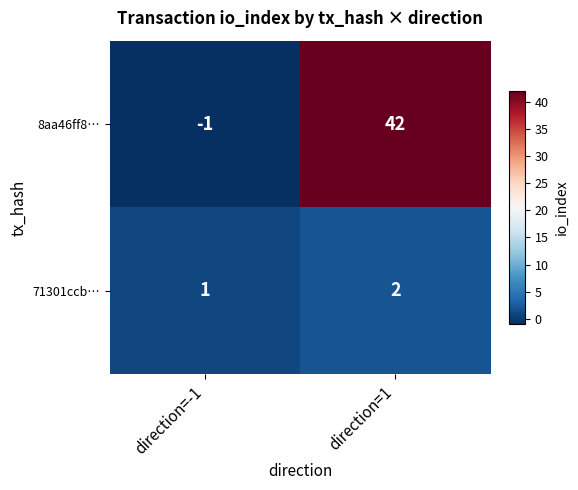

Which category has the lowest value across all series?

direction=-1